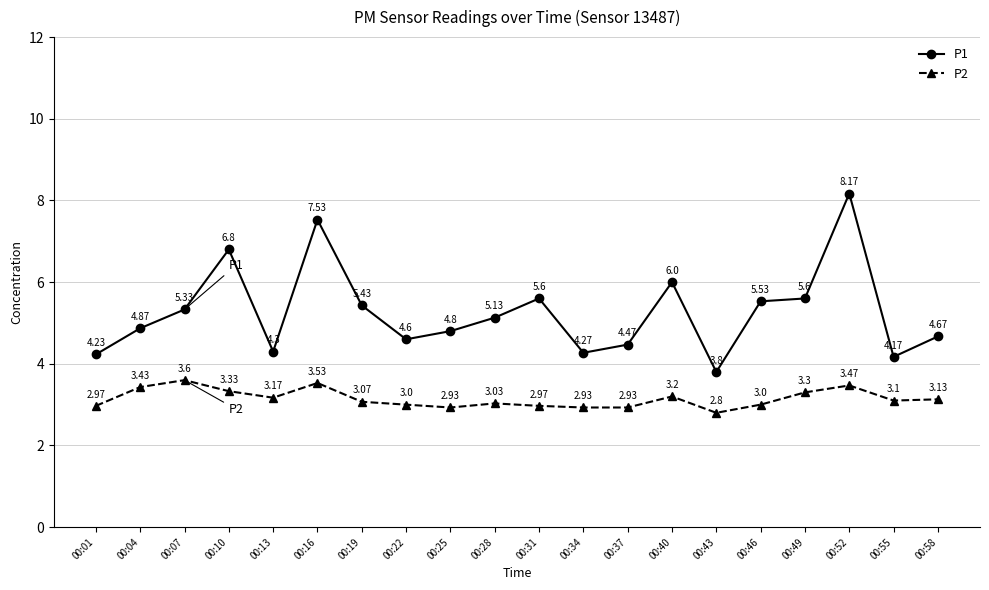

How many interior local peaks does the P1 series have?

5